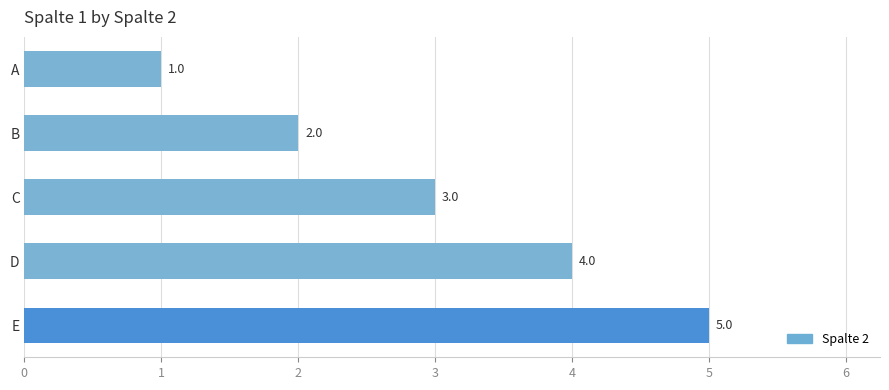

Between D and A, which is larger?

D